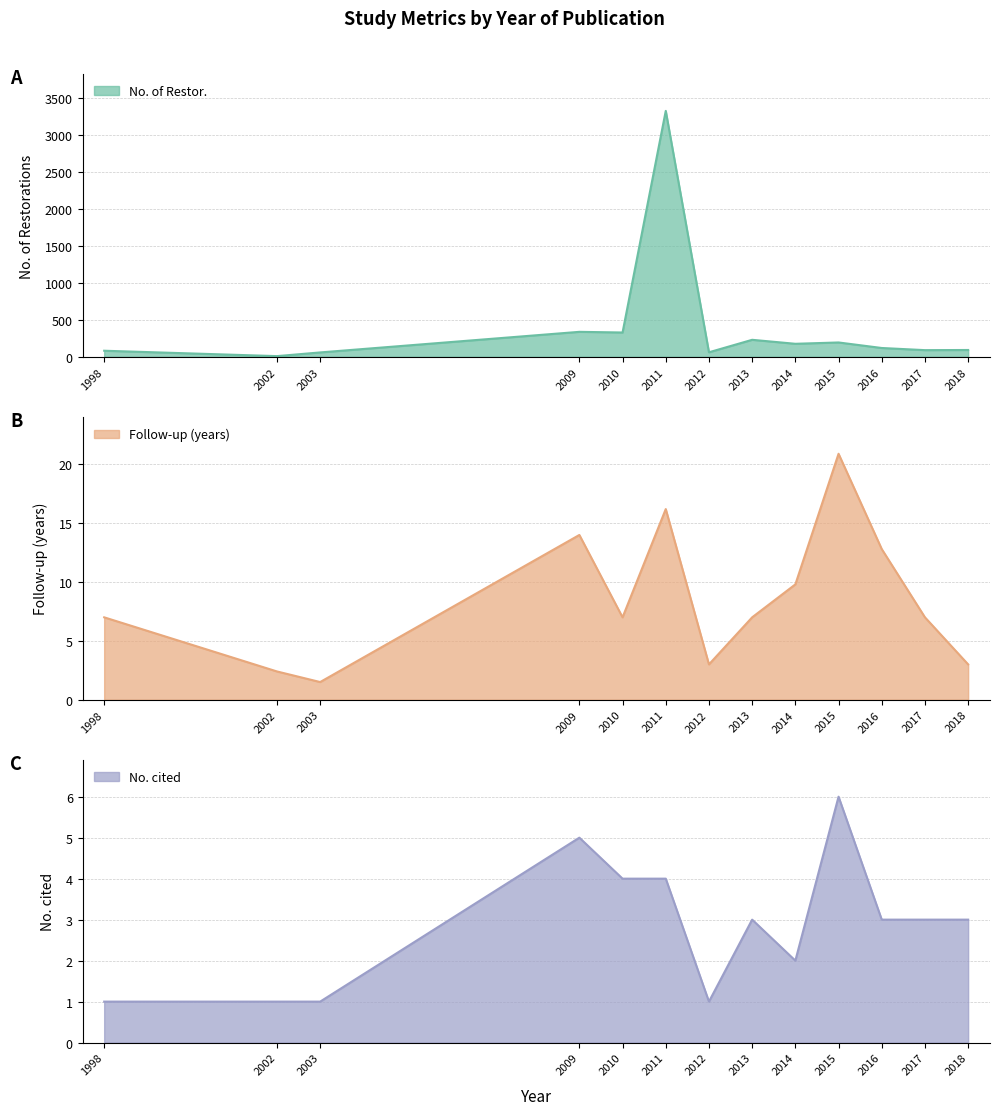

At which category does the chart reach its minimum across all series?

1998